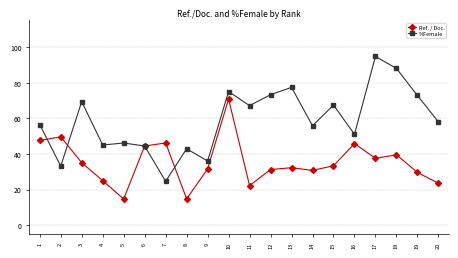

List the series in order of their peak value, lowest first.

Ref. / Doc., %Female